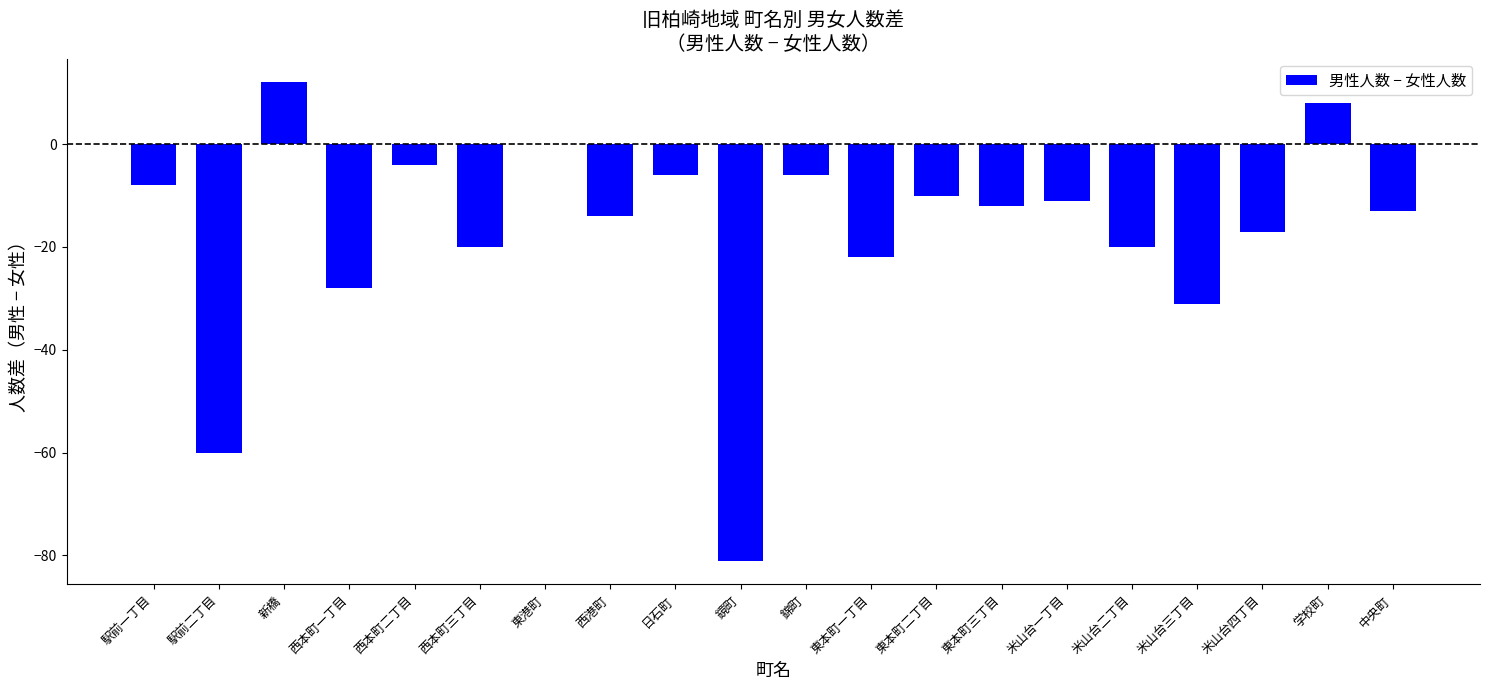

Which label corresponds to the largest value in the chart?

新橋